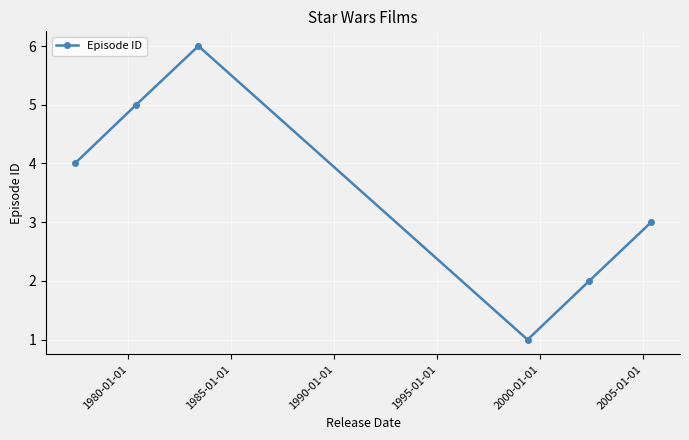

Reading right to left, list all the values displayed in this chart.

3	2	1	6	5	4